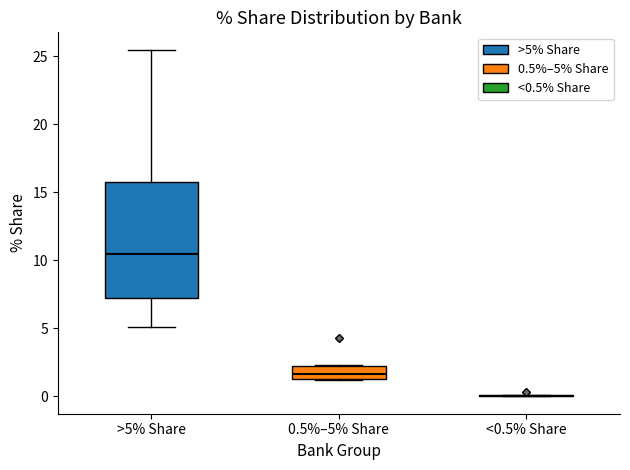

Reading left to right, transcribe this box plot: for each box, give where its median line is, the range the box spans, and where its two whiskers end, as read against the y-axis. The values are not printed on the chart, so give them approximately, as read against the axis.

>5% Share: median 10.5, box 7.0 to 15.5, whiskers 5.0 to 25.5
0.5%–5% Share: median 1.5 (inside the box), box 1.5 to 2.0, whiskers 1.0 to 2.5
<0.5% Share: box collapsed to a line at 0.0, whiskers 0.0 to 0.0